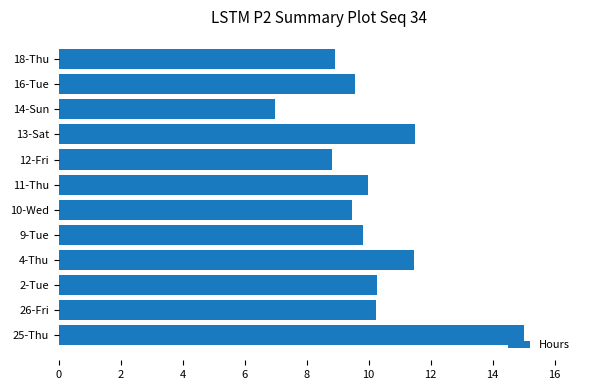

What is the average value?

10.2